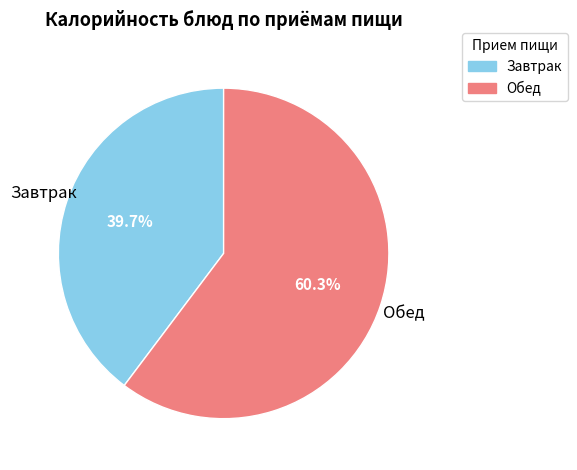

Is there any slice that represents more than half of the pie?

Yes